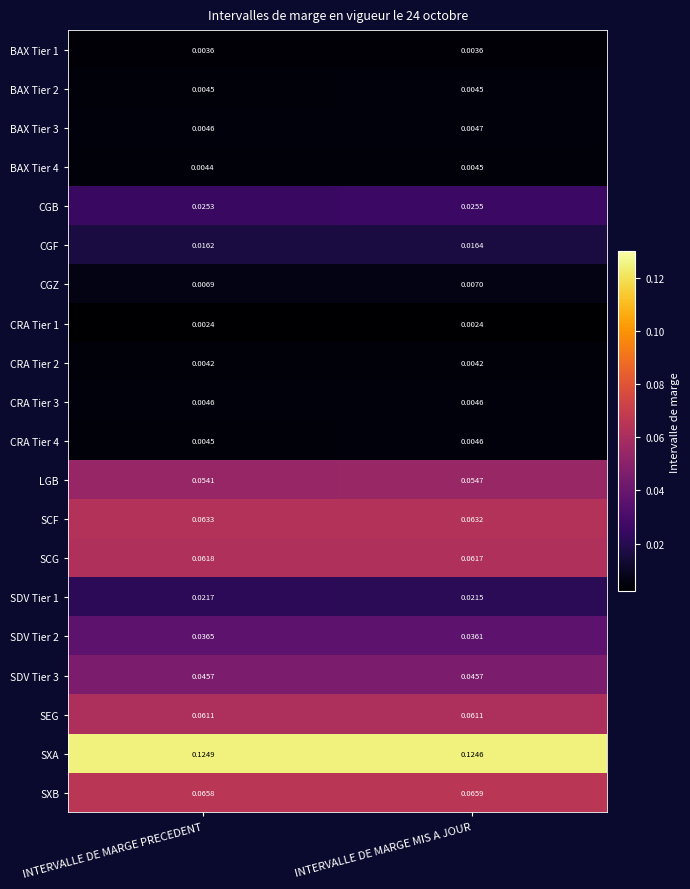

Which series has the largest range (max minus min)?

LGB